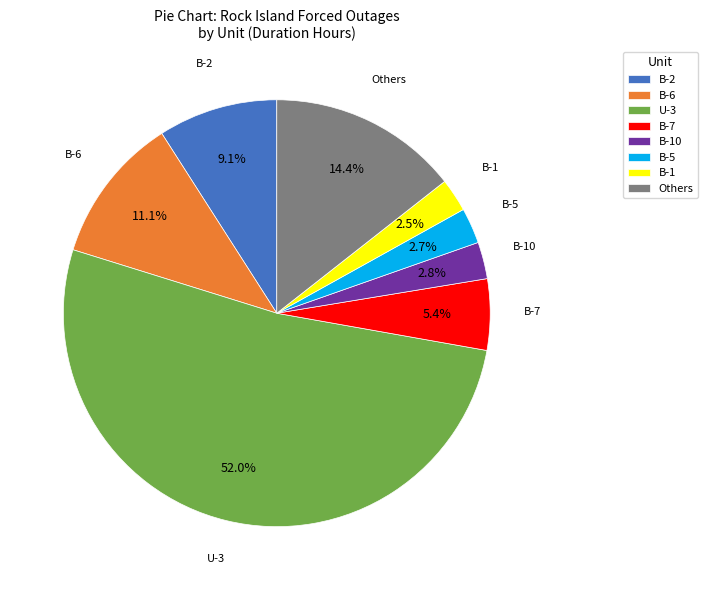

Between B-10 and Others, which is larger?

Others